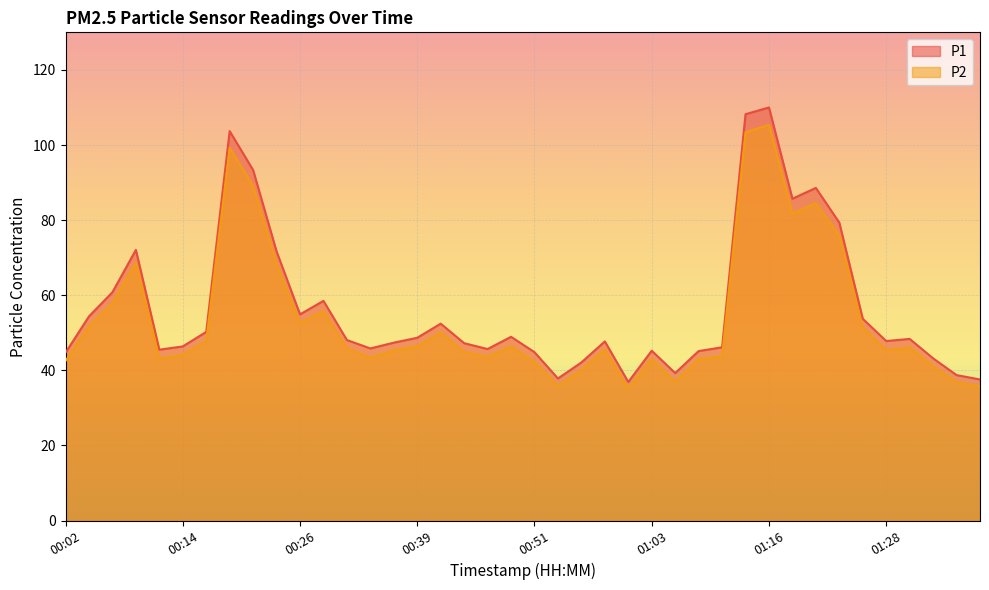

True or false: P1 and P2 intersect in this chart.

False